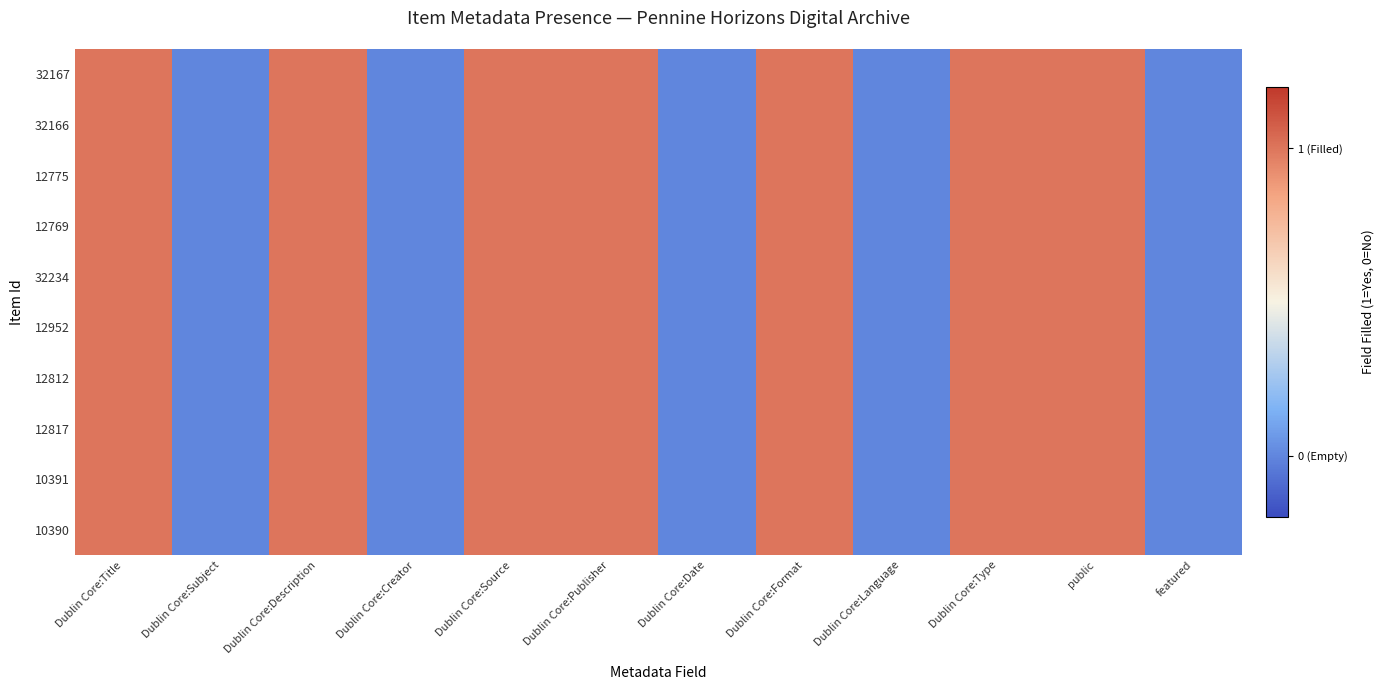

Reading left to right, extract all data points from this chart.

32167: Dublin Core:Title=1	Dublin Core:Subject=0	Dublin Core:Description=1	Dublin Core:Creator=0	Dublin Core:Source=1	Dublin Core:Publisher=1	Dublin Core:Date=0	Dublin Core:Format=1	Dublin Core:Language=0	Dublin Core:Type=1	public=1	featured=0
32166: Dublin Core:Title=1	Dublin Core:Subject=0	Dublin Core:Description=1	Dublin Core:Creator=0	Dublin Core:Source=1	Dublin Core:Publisher=1	Dublin Core:Date=0	Dublin Core:Format=1	Dublin Core:Language=0	Dublin Core:Type=1	public=1	featured=0
12775: Dublin Core:Title=1	Dublin Core:Subject=0	Dublin Core:Description=1	Dublin Core:Creator=0	Dublin Core:Source=1	Dublin Core:Publisher=1	Dublin Core:Date=0	Dublin Core:Format=1	Dublin Core:Language=0	Dublin Core:Type=1	public=1	featured=0
12769: Dublin Core:Title=1	Dublin Core:Subject=0	Dublin Core:Description=1	Dublin Core:Creator=0	Dublin Core:Source=1	Dublin Core:Publisher=1	Dublin Core:Date=0	Dublin Core:Format=1	Dublin Core:Language=0	Dublin Core:Type=1	public=1	featured=0
32234: Dublin Core:Title=1	Dublin Core:Subject=0	Dublin Core:Description=1	Dublin Core:Creator=0	Dublin Core:Source=1	Dublin Core:Publisher=1	Dublin Core:Date=0	Dublin Core:Format=1	Dublin Core:Language=0	Dublin Core:Type=1	public=1	featured=0
12952: Dublin Core:Title=1	Dublin Core:Subject=0	Dublin Core:Description=1	Dublin Core:Creator=0	Dublin Core:Source=1	Dublin Core:Publisher=1	Dublin Core:Date=0	Dublin Core:Format=1	Dublin Core:Language=0	Dublin Core:Type=1	public=1	featured=0
12812: Dublin Core:Title=1	Dublin Core:Subject=0	Dublin Core:Description=1	Dublin Core:Creator=0	Dublin Core:Source=1	Dublin Core:Publisher=1	Dublin Core:Date=0	Dublin Core:Format=1	Dublin Core:Language=0	Dublin Core:Type=1	public=1	featured=0
12817: Dublin Core:Title=1	Dublin Core:Subject=0	Dublin Core:Description=1	Dublin Core:Creator=0	Dublin Core:Source=1	Dublin Core:Publisher=1	Dublin Core:Date=0	Dublin Core:Format=1	Dublin Core:Language=0	Dublin Core:Type=1	public=1	featured=0
10391: Dublin Core:Title=1	Dublin Core:Subject=0	Dublin Core:Description=1	Dublin Core:Creator=0	Dublin Core:Source=1	Dublin Core:Publisher=1	Dublin Core:Date=0	Dublin Core:Format=1	Dublin Core:Language=0	Dublin Core:Type=1	public=1	featured=0
10390: Dublin Core:Title=1	Dublin Core:Subject=0	Dublin Core:Description=1	Dublin Core:Creator=0	Dublin Core:Source=1	Dublin Core:Publisher=1	Dublin Core:Date=0	Dublin Core:Format=1	Dublin Core:Language=0	Dublin Core:Type=1	public=1	featured=0